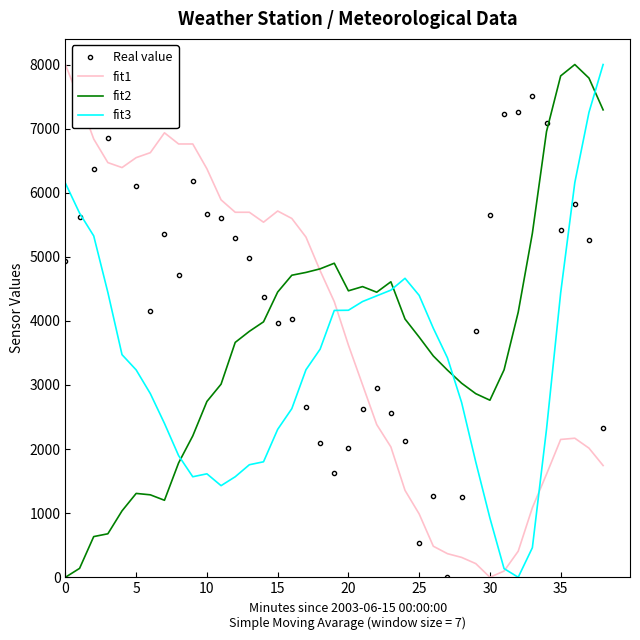

In fit3, how many points are lower than both neighbors (excluding endpoints)?

3